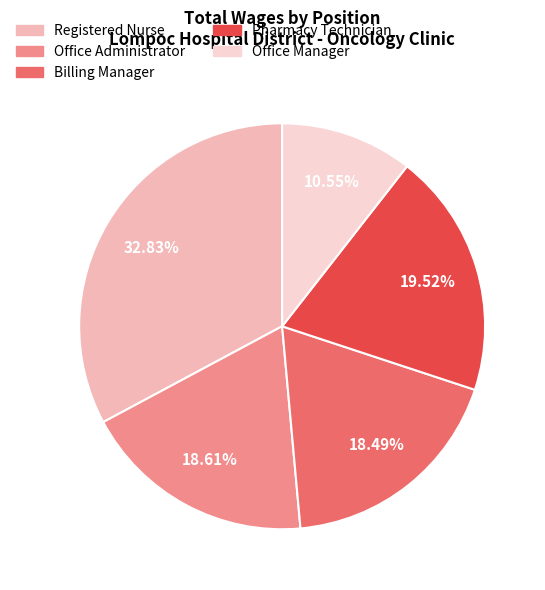

What percentage is the Office Administrator slice, to the nearest percent?

19%